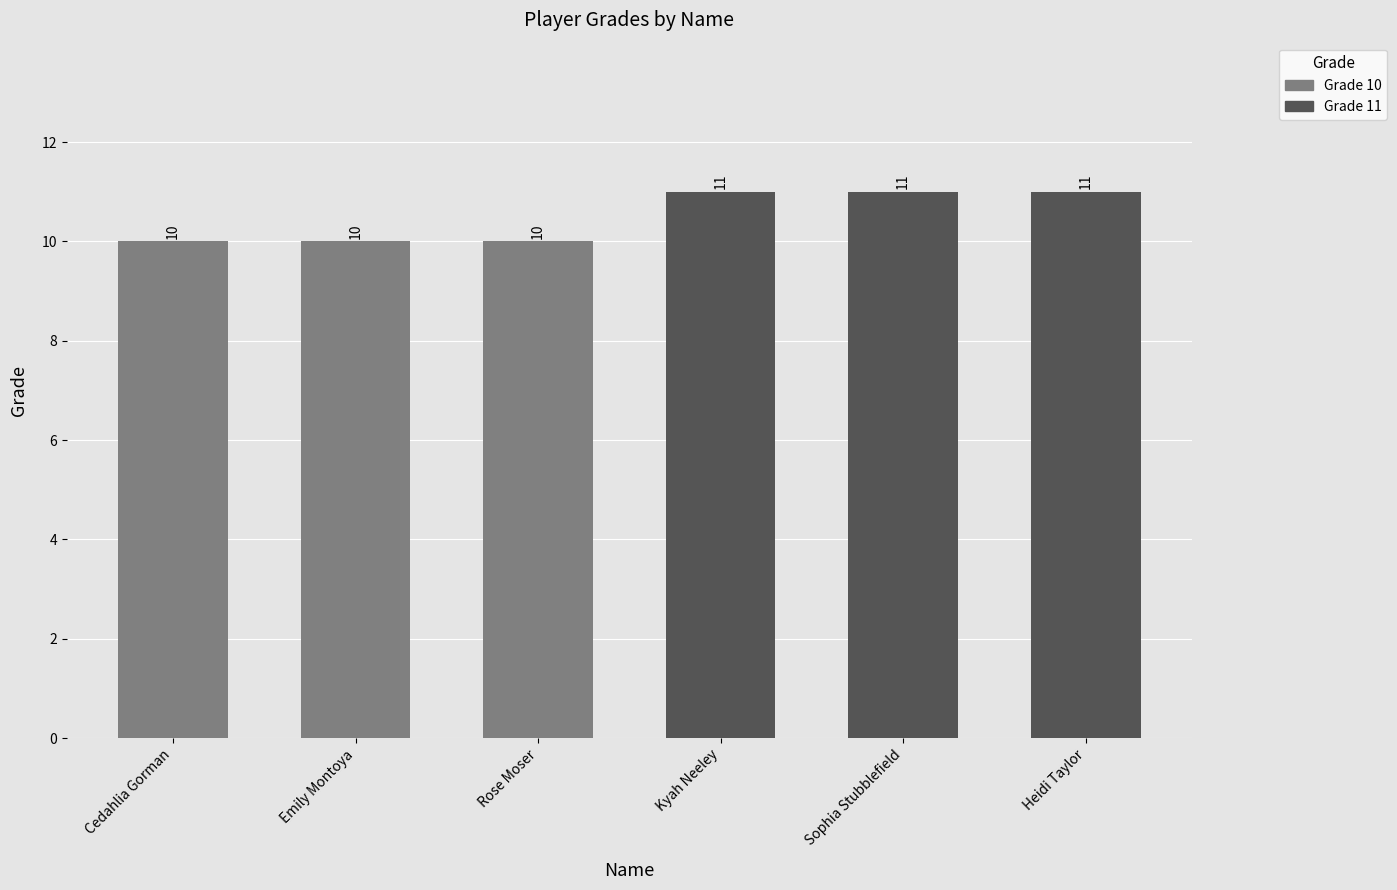

What is the minimum value shown in the chart?

10